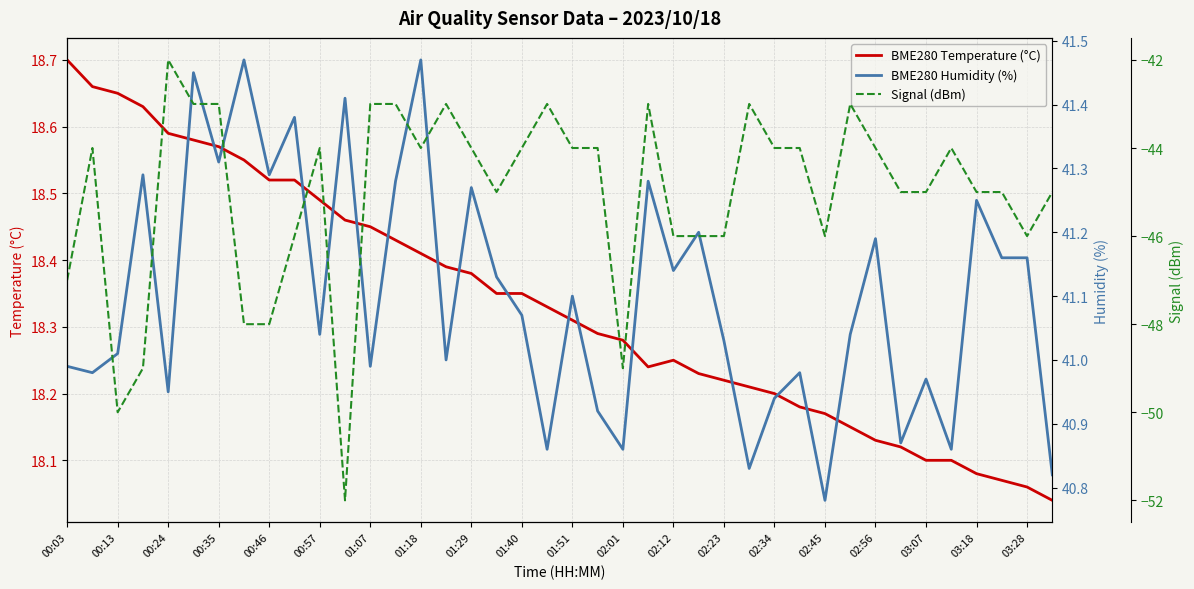

How many interior local peaks does the Signal (dBm) series have?

9